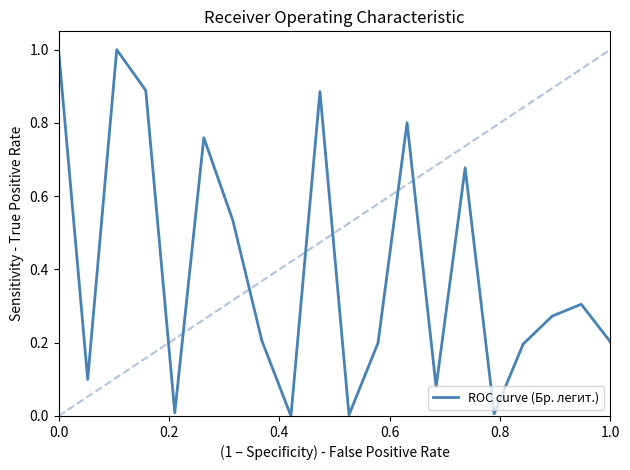

Does the chart have visible grid lines?

No